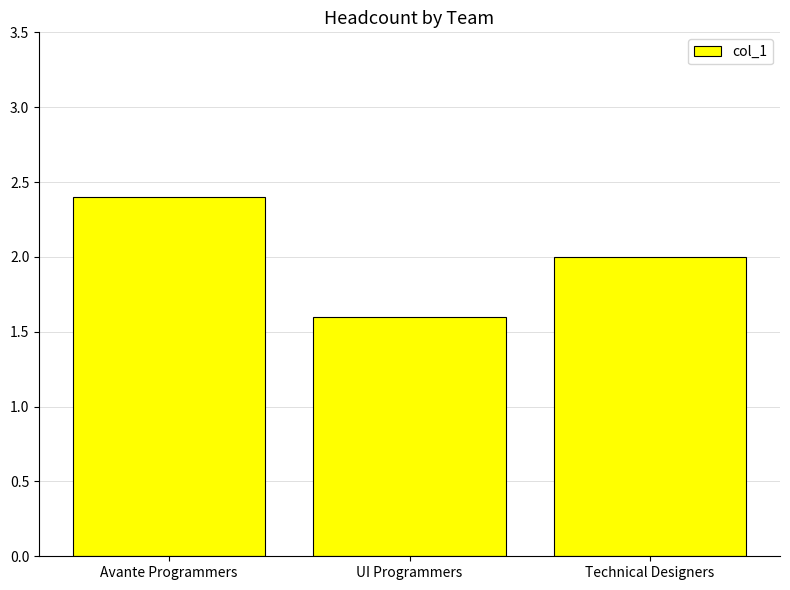

How many bars are there in total?

3